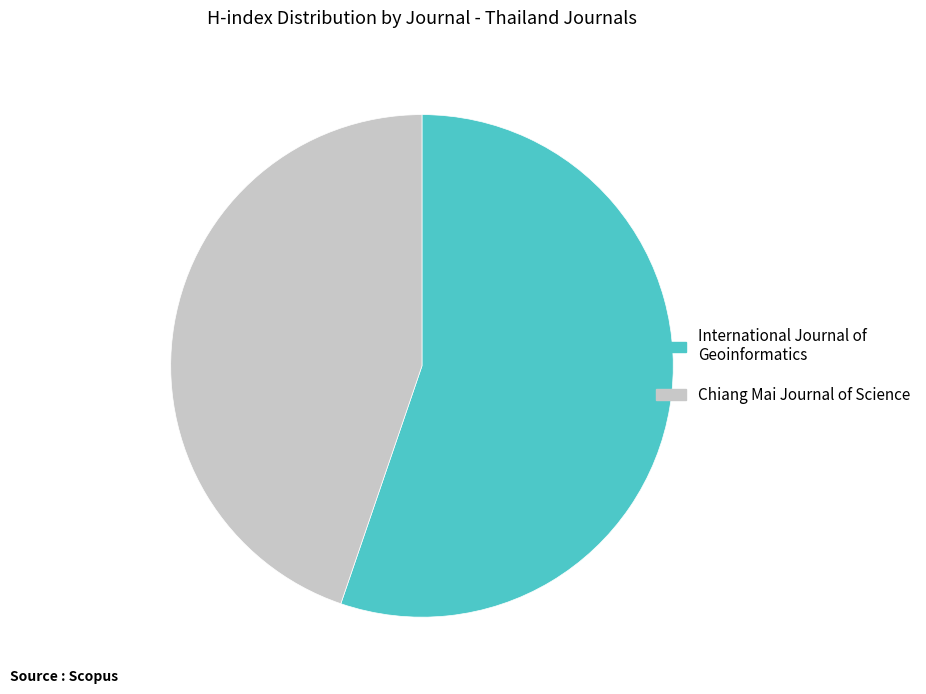

Do International Journal of Geoinformatics and Chiang Mai Journal of Science together represent more than half of the pie?

Yes